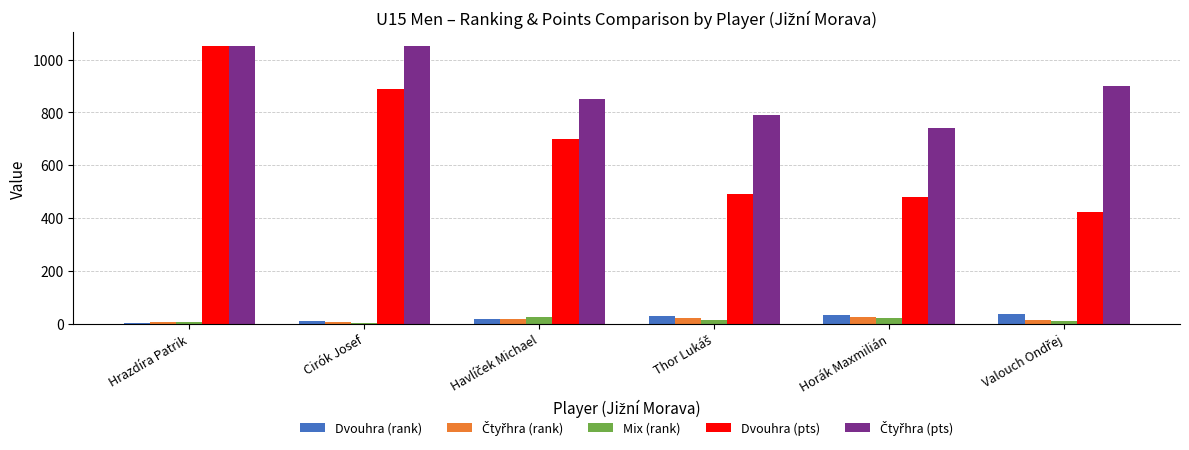

What is the greatest value displayed?

1050